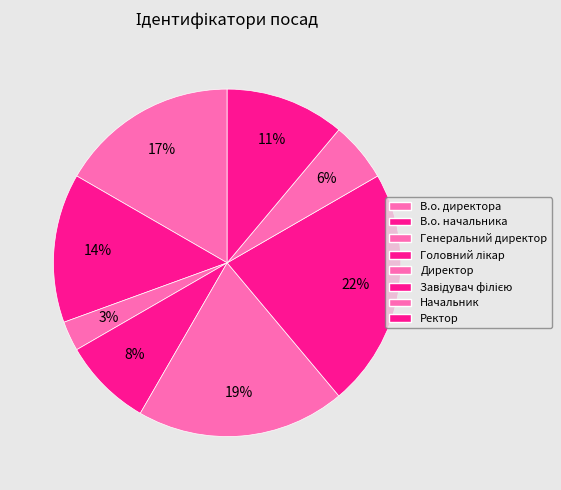

To the nearest percent, what percentage of the pie is Ректор?

11%